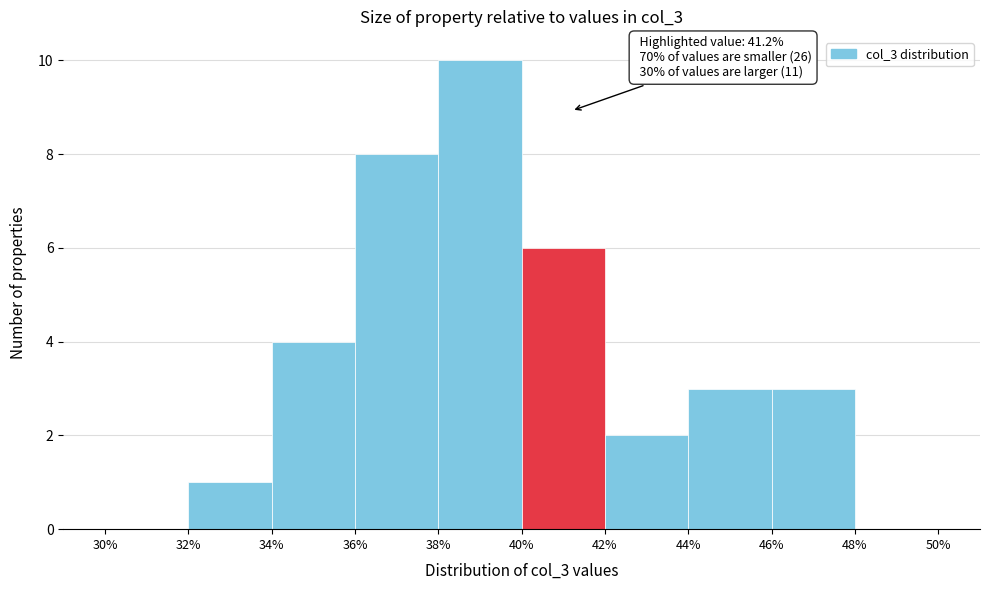

Over which range of the x-axis is the bar tallest?

38% to 40%